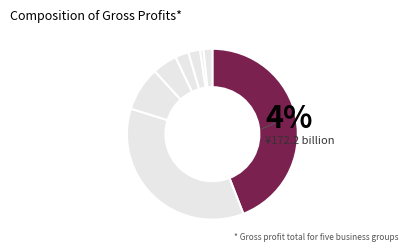

To the nearest percent, what portion does 4.6 represent?

5%